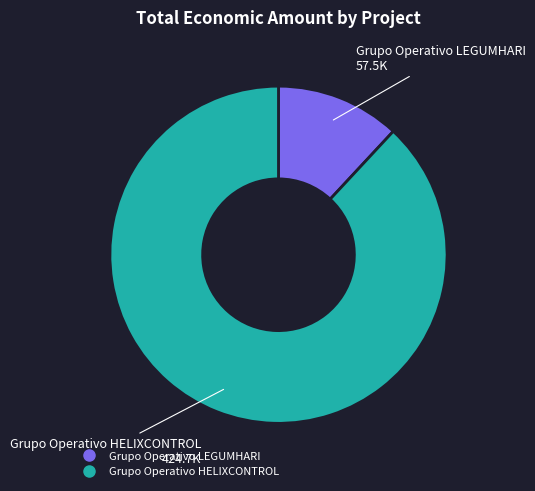

Which slice is the largest?

Grupo Operativo HELIXCONTROL